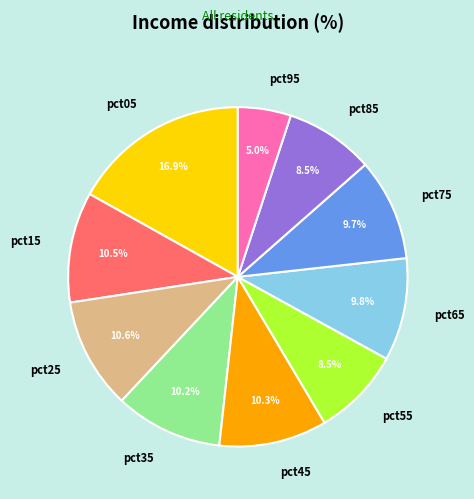

What is the ratio of the value at pct25 to the value at pct75?

1.1